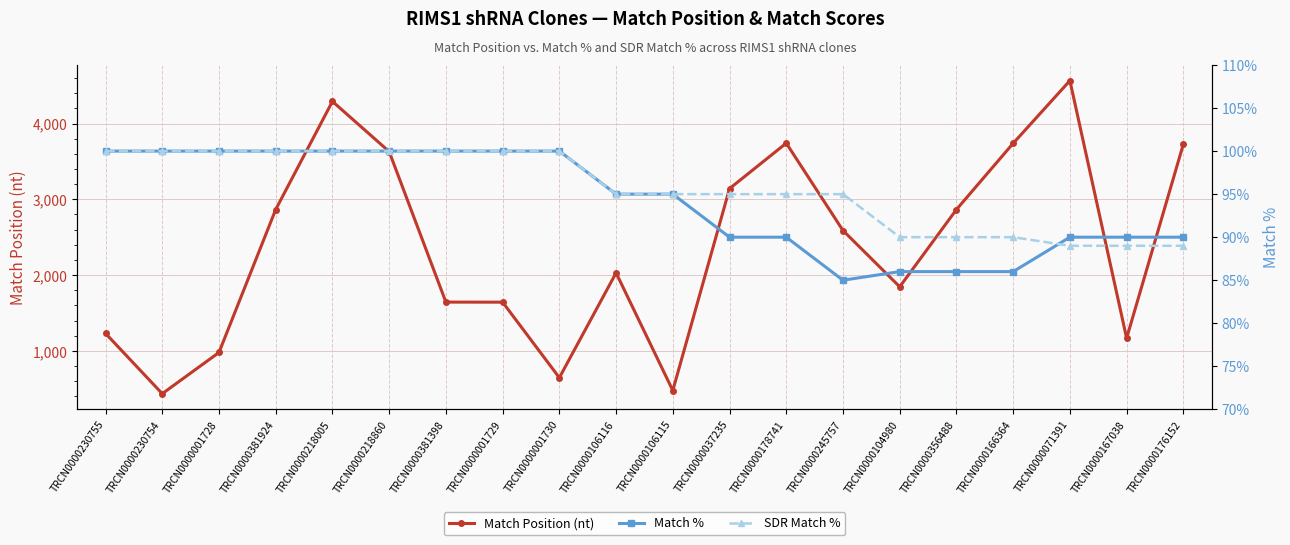

Rank the series by their maximum value, from highest to lowest.

Match Position (nt), Match %, SDR Match %